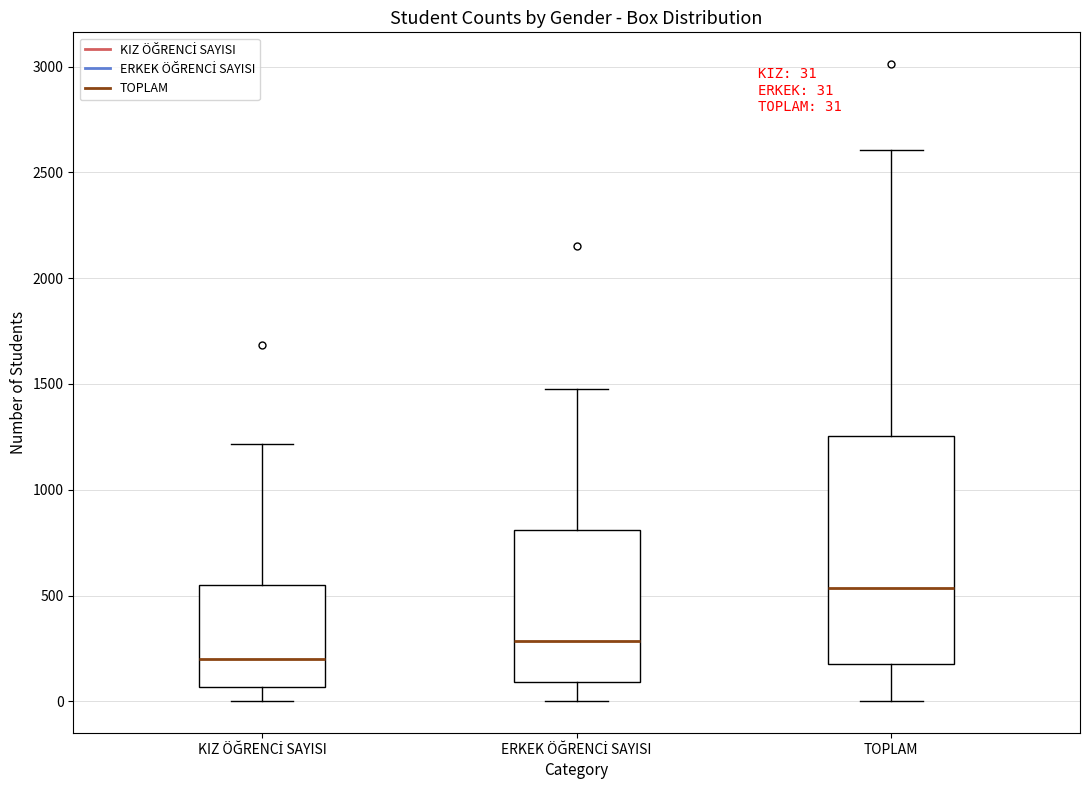

Which box is the tallest, from its lower edge to its upper edge?

TOPLAM